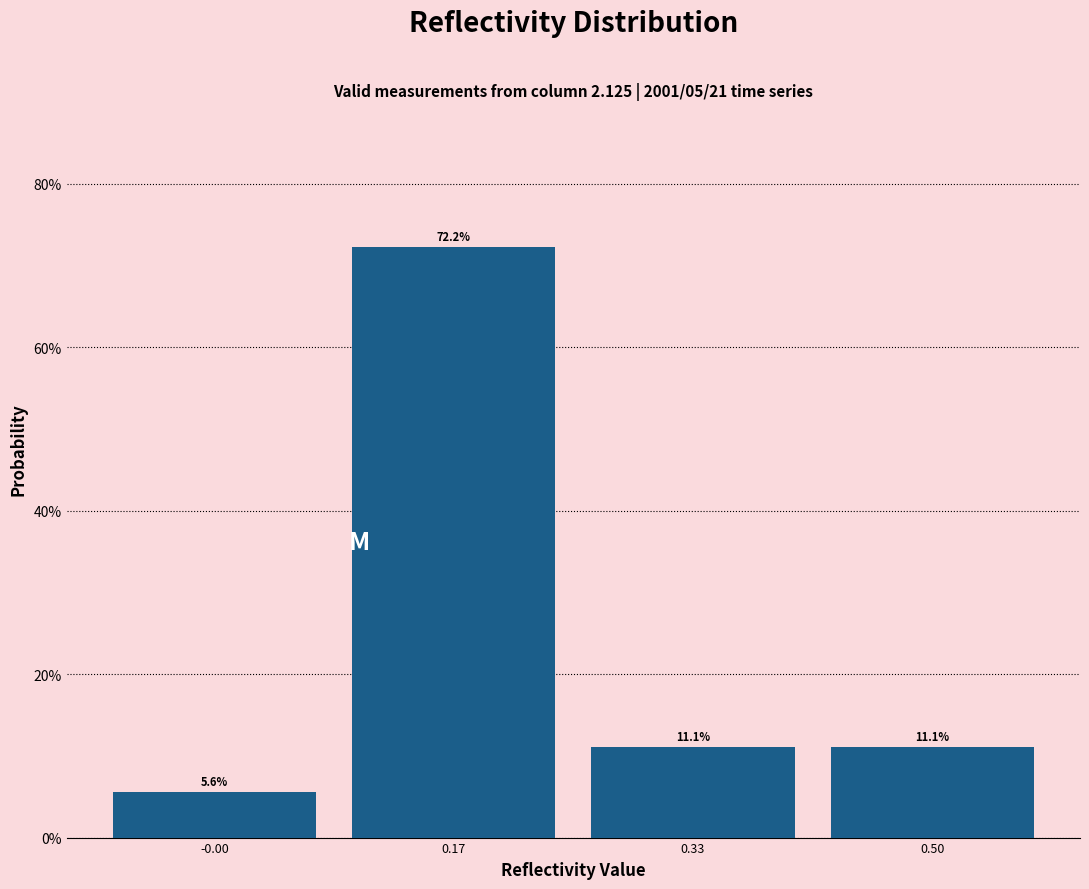

Reading left to right, list every bar in this chart as the range it spans on the x-axis followed by its height. The bar edges are not printed on the chart, so give them approximately, as read against the axis.

-0.08 to 0.08: 5.6
0.08 to 0.26: 72.2
0.26 to 0.42: 11.1
0.42 to 0.58: 11.1